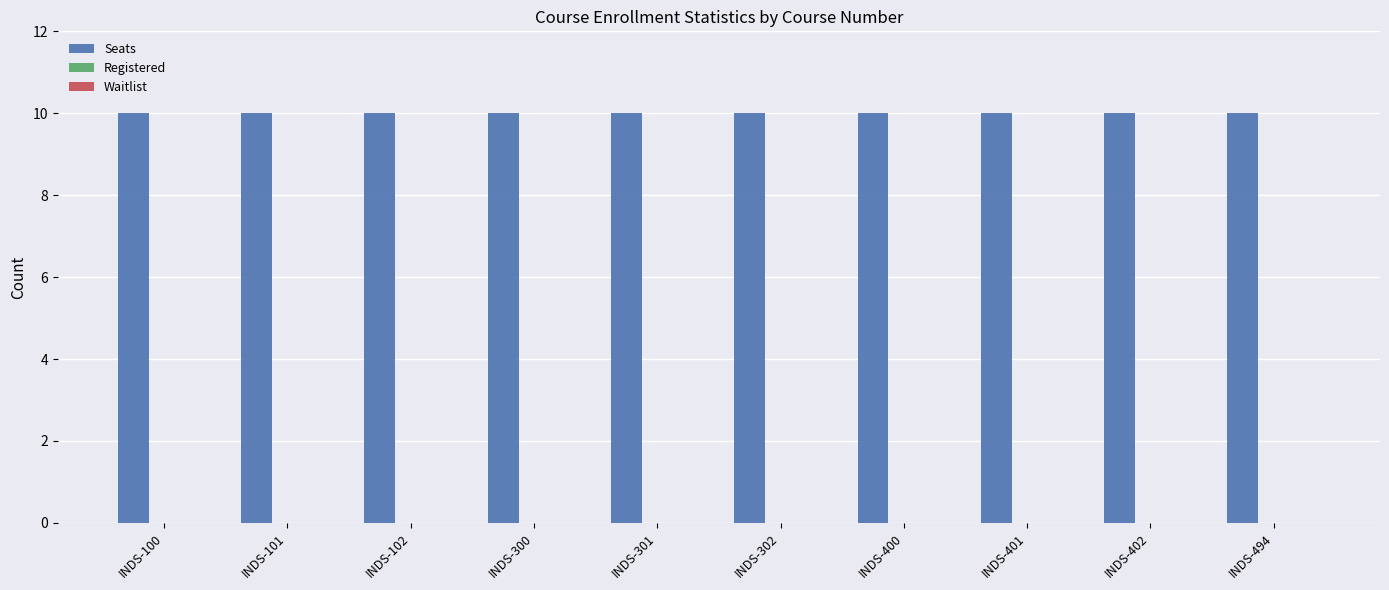

Reading left to right, list all the values displayed in this chart.

Seats: 10	10	10	10	10	10	10	10	10	10
Registered: 0	0	0	0	0	0	0	0	0	0
Waitlist: 0	0	0	0	0	0	0	0	0	0